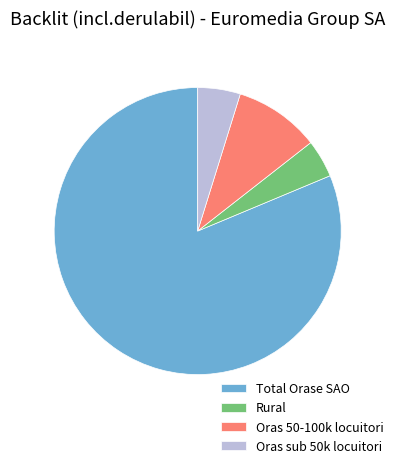

The Total Orase SAO slice represents 81% of the pie. True or false?

True